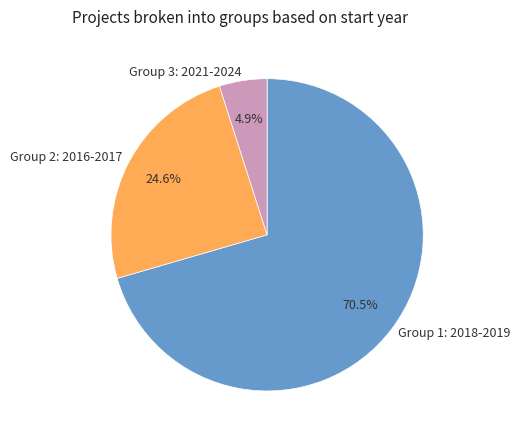

Rank the categories by value from lowest to highest.

Group 3: 2021-2024, Group 2: 2016-2017, Group 1: 2018-2019